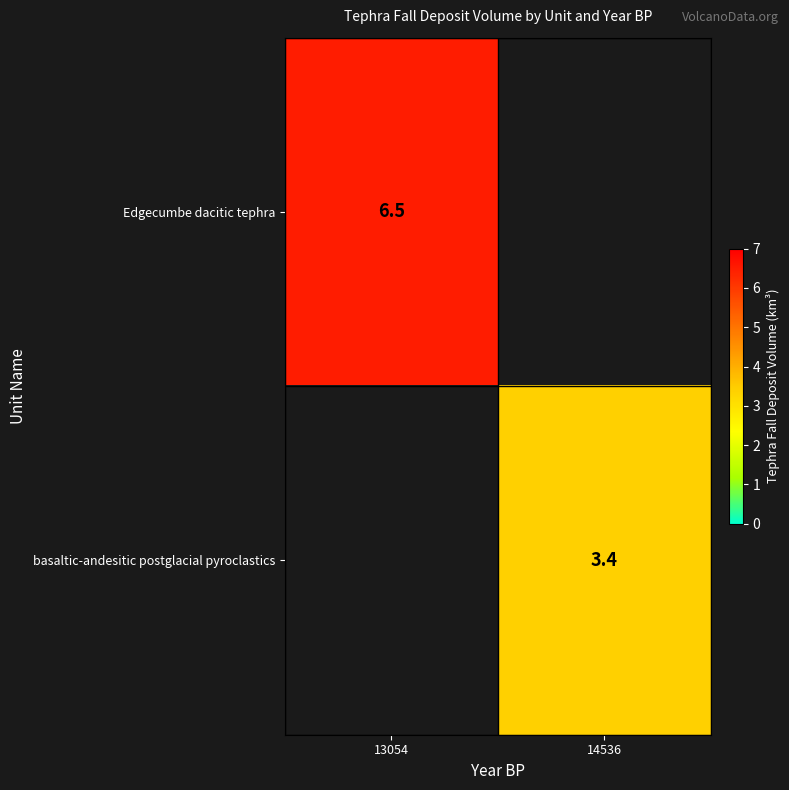

The basaltic-andesitic postglacial pyroclastics series shows 5.2 at 14536. True or false?

False